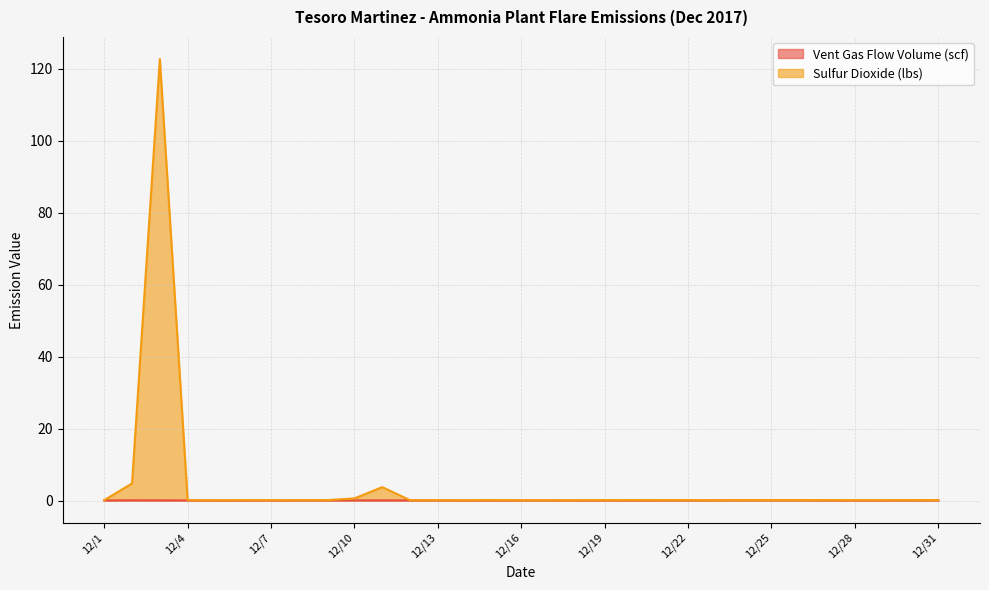

At which category is the sum across all series the highest?

12/3